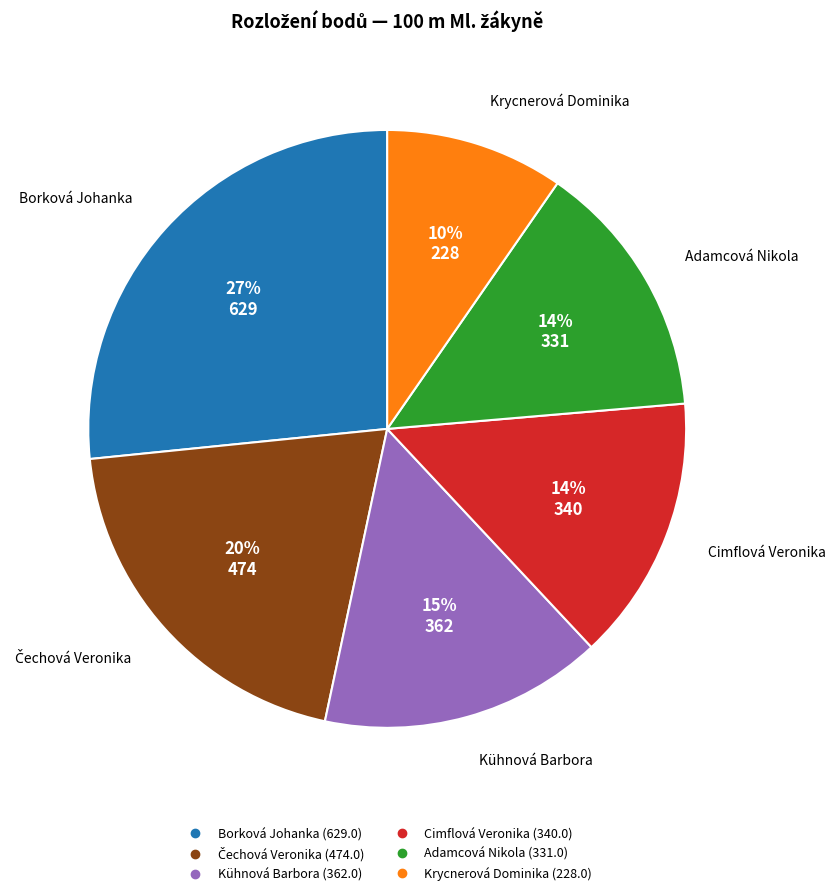

What percentage is the Adamcová Nikola slice, to the nearest percent?

14%